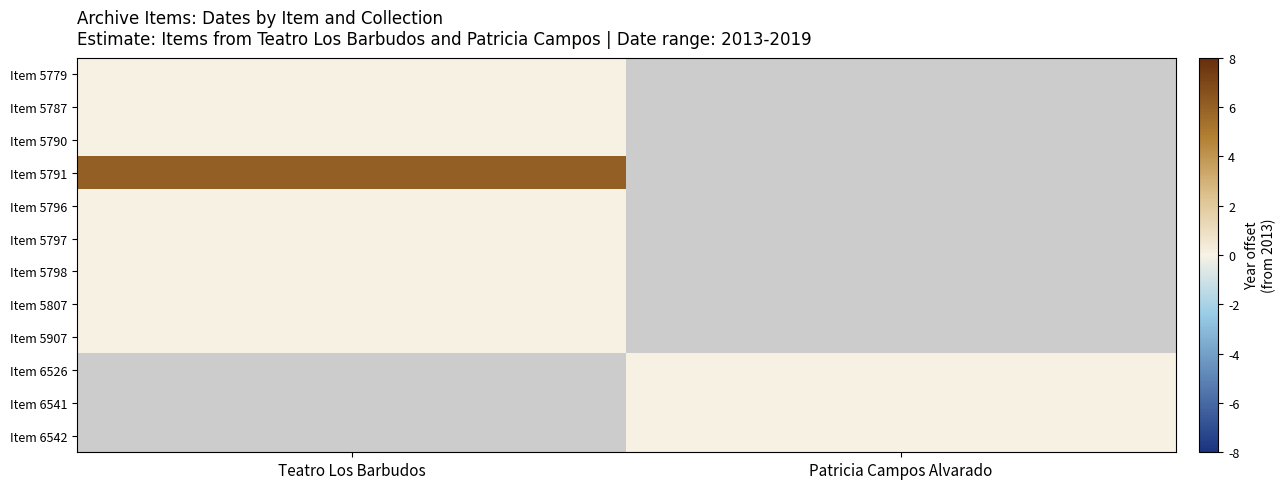

Which label corresponds to the smallest value in the chart?

Teatro Los Barbudos